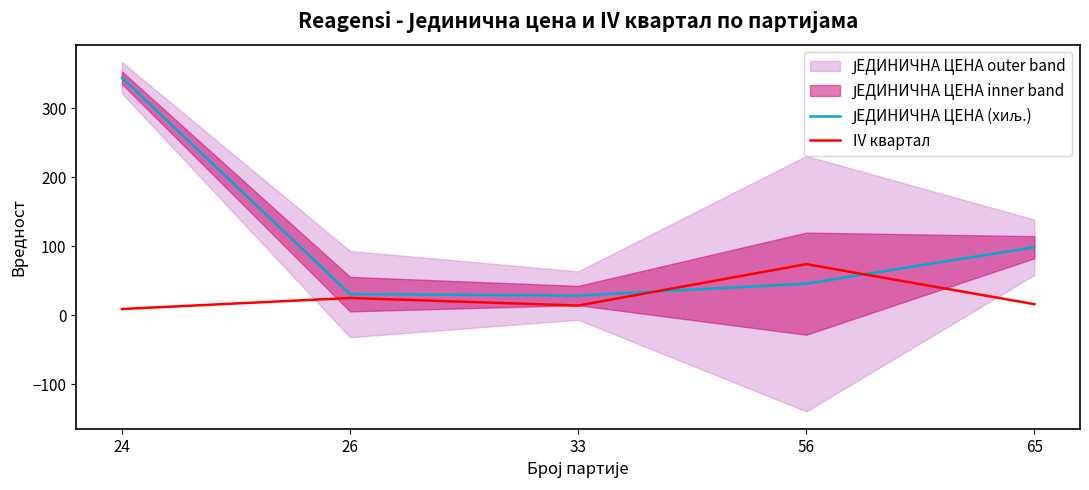

What is the value of the IV квартал point at the 2nd from the left?

25.0